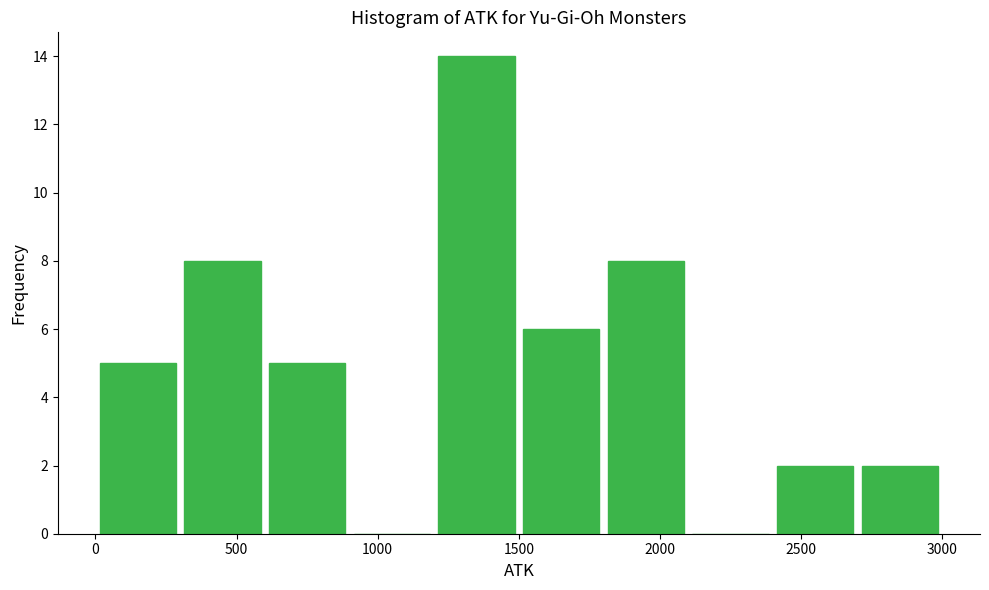

How tall is the bar that spans 1500 to 1800 on the x-axis? The values are not printed on the chart, so give them approximately, as read against the axis.

6